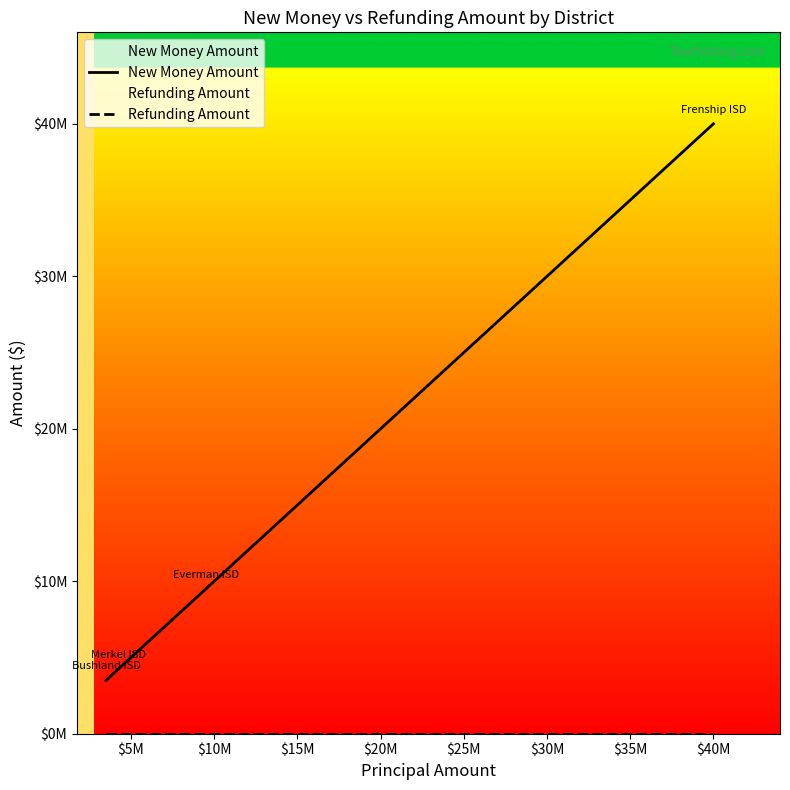

Reading left to right, extract all data points from this chart.

New Money Amount: 3500000	4240000	9500000	40000000
Refunding Amount: 0	0	0	0